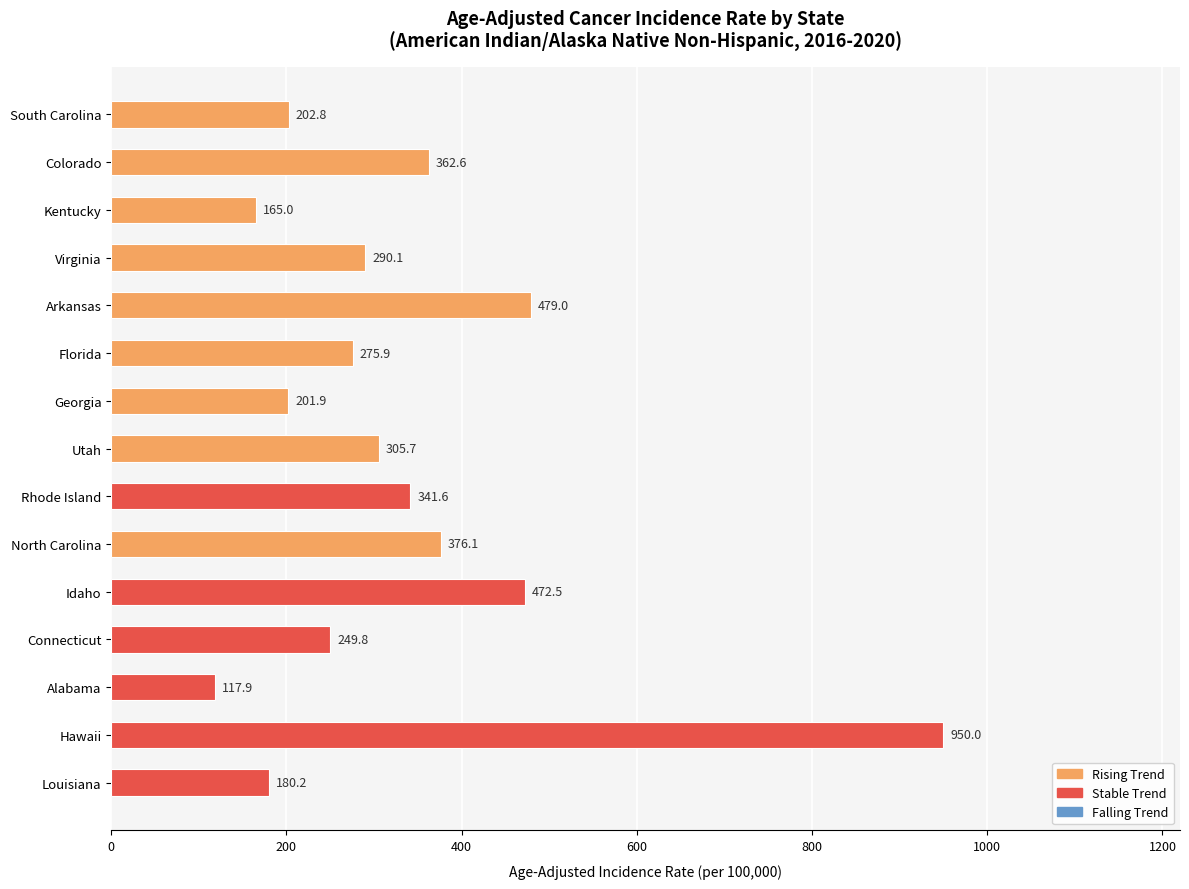

Reading top to bottom, list all the values displayed in this chart.

202.8	362.6	165.0	290.1	479.0	275.9	201.9	305.7	341.6	376.1	472.5	249.8	117.9	950.0	180.2